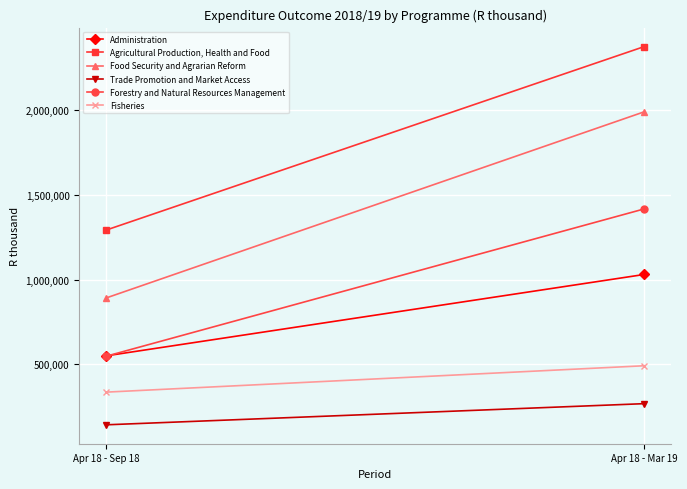

At which label does Agricultural Production, Health and Food reach its minimum?

Apr 18 - Sep 18